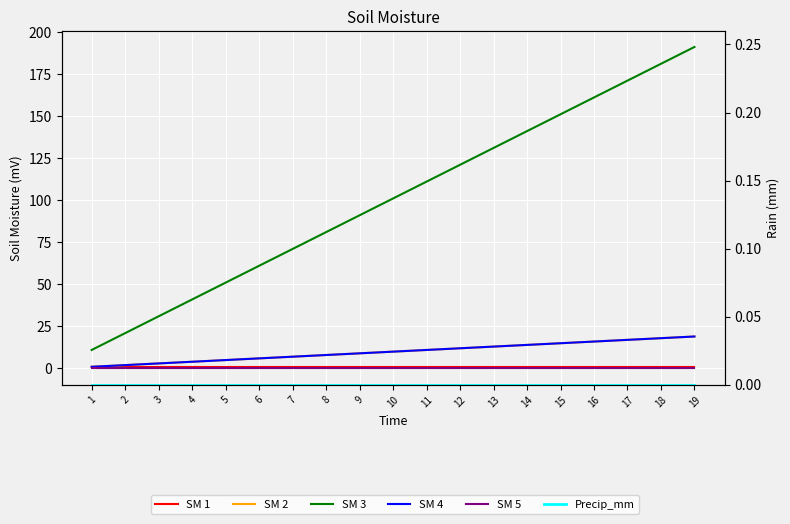

List the labels in order of Precip_mm value, smallest first.

1, 2, 3, 4, 5, 6, 7, 8, 9, 10, 11, 12, 13, 14, 15, 16, 17, 18, 19